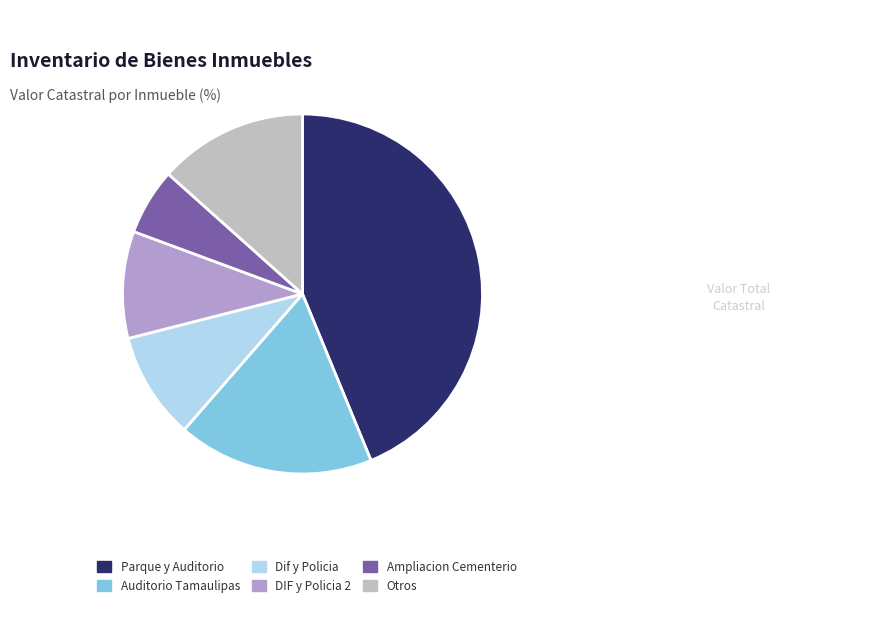

How many segments does this pie chart have?

6